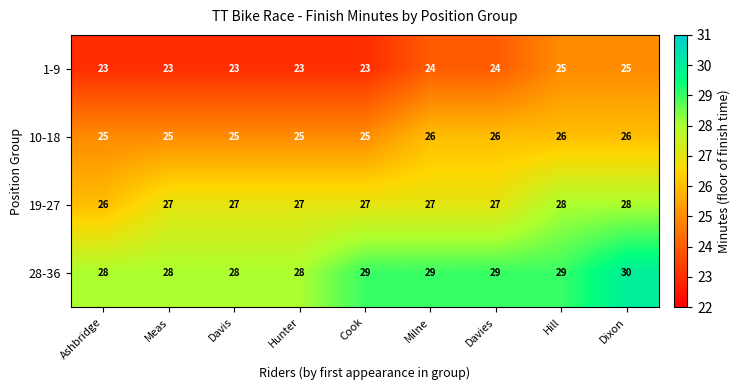

The 19-27 series shows 46 at Cook. True or false?

False